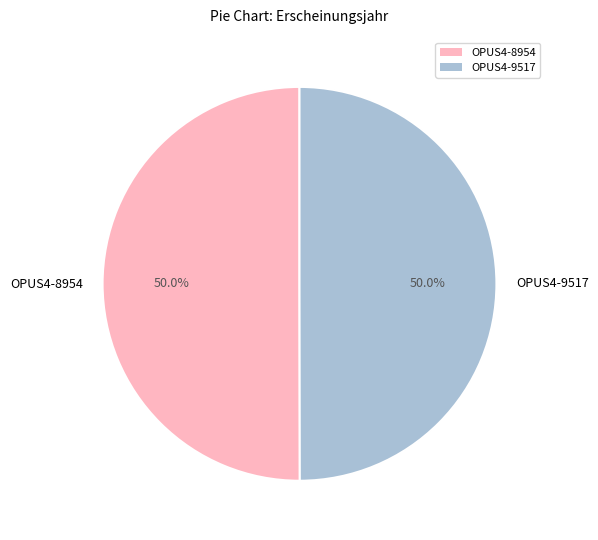

Count the number of slices in the pie.

2